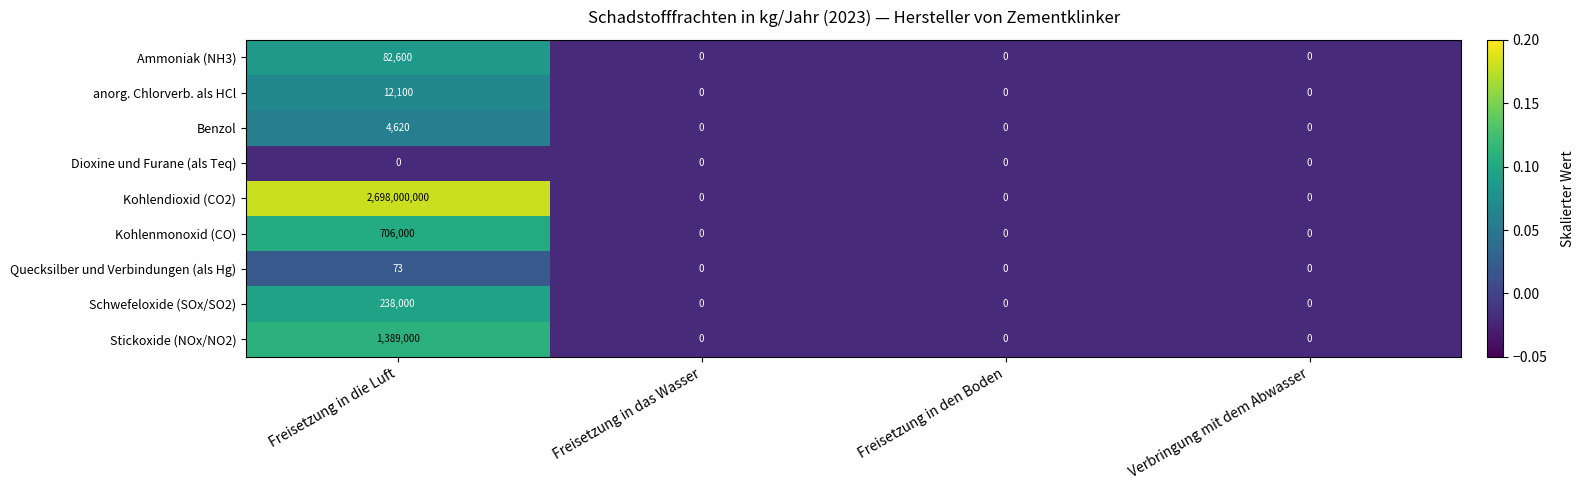

Which series has the widest spread of values?

Kohlendioxid (CO2)